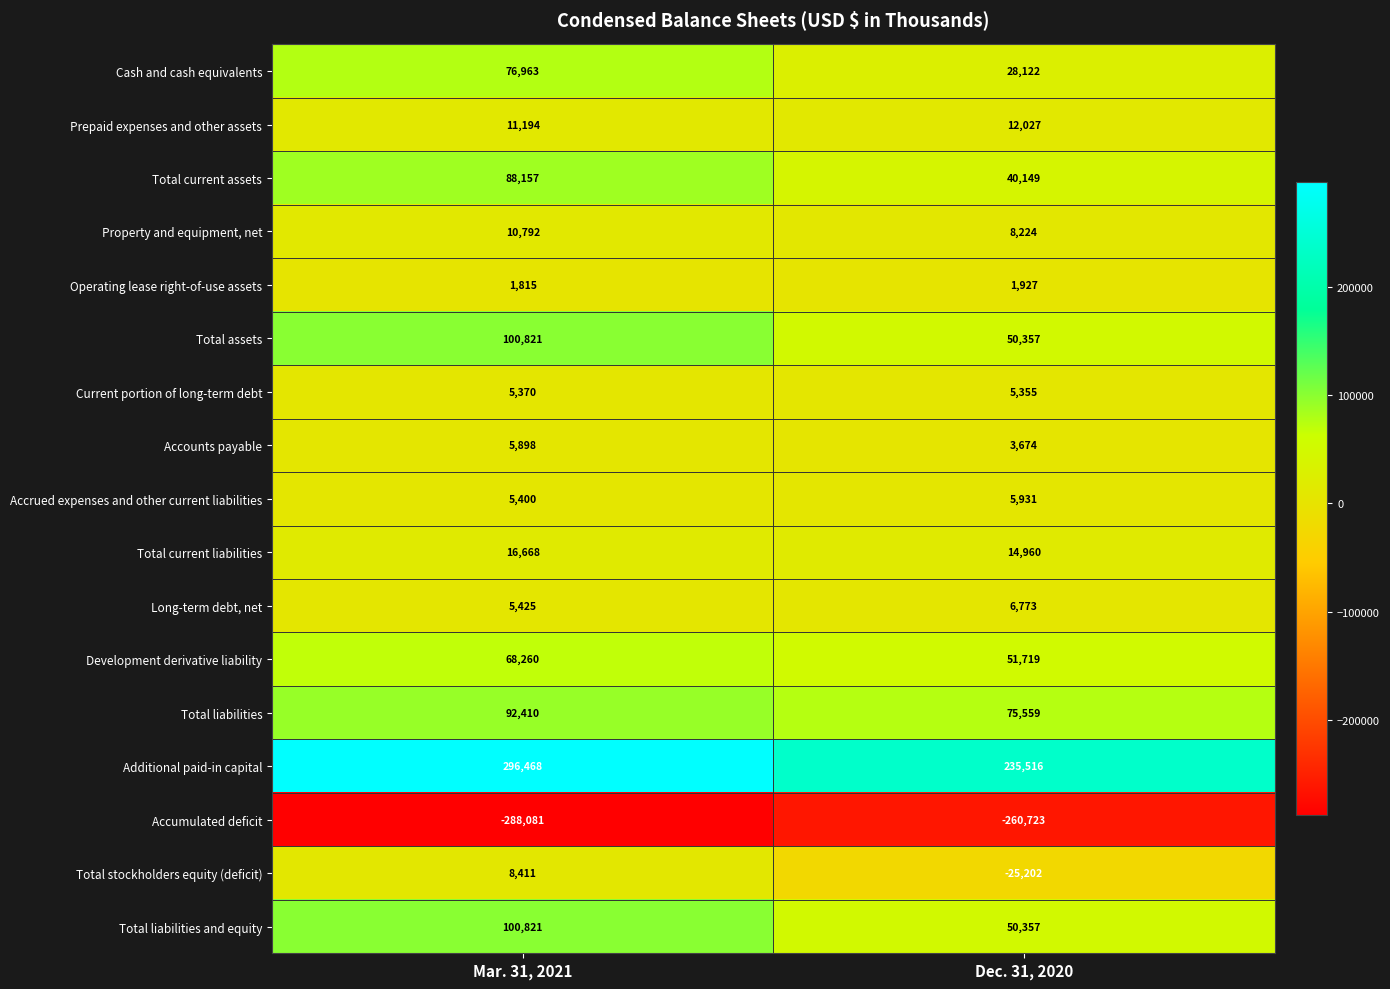

What is the spread (max minus min) of values at Dec. 31, 2020?

496239